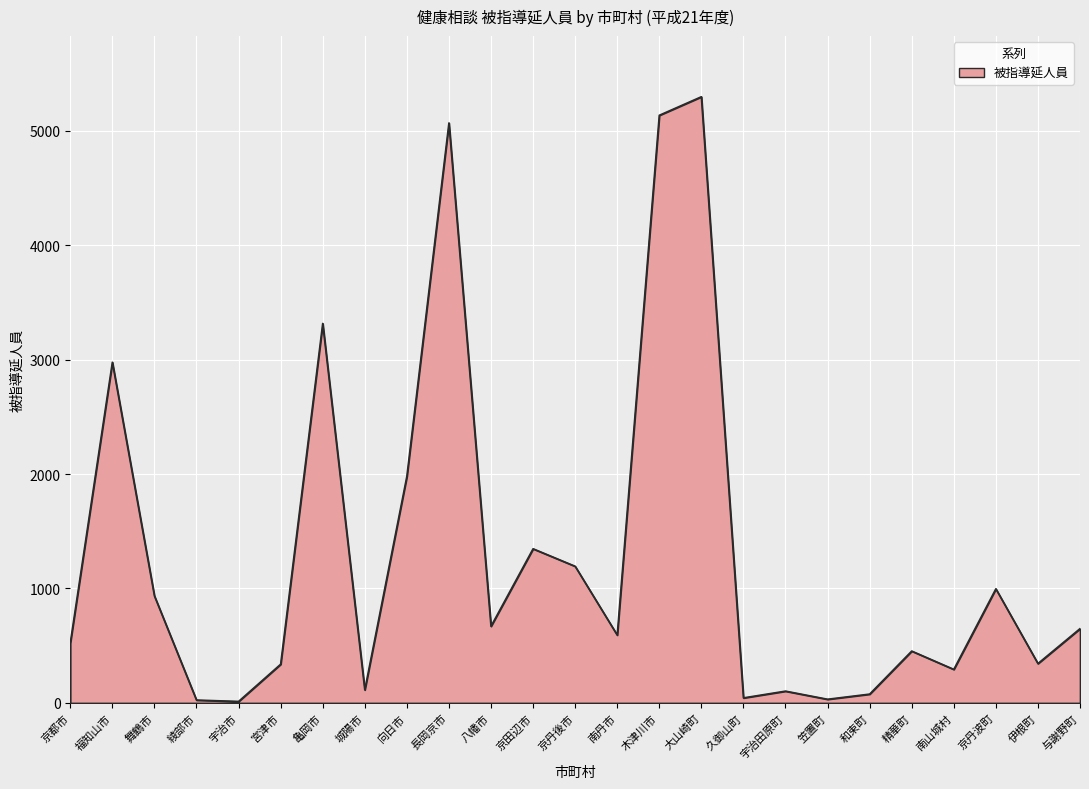

The value at 亀岡市 is 5442. True or false?

False